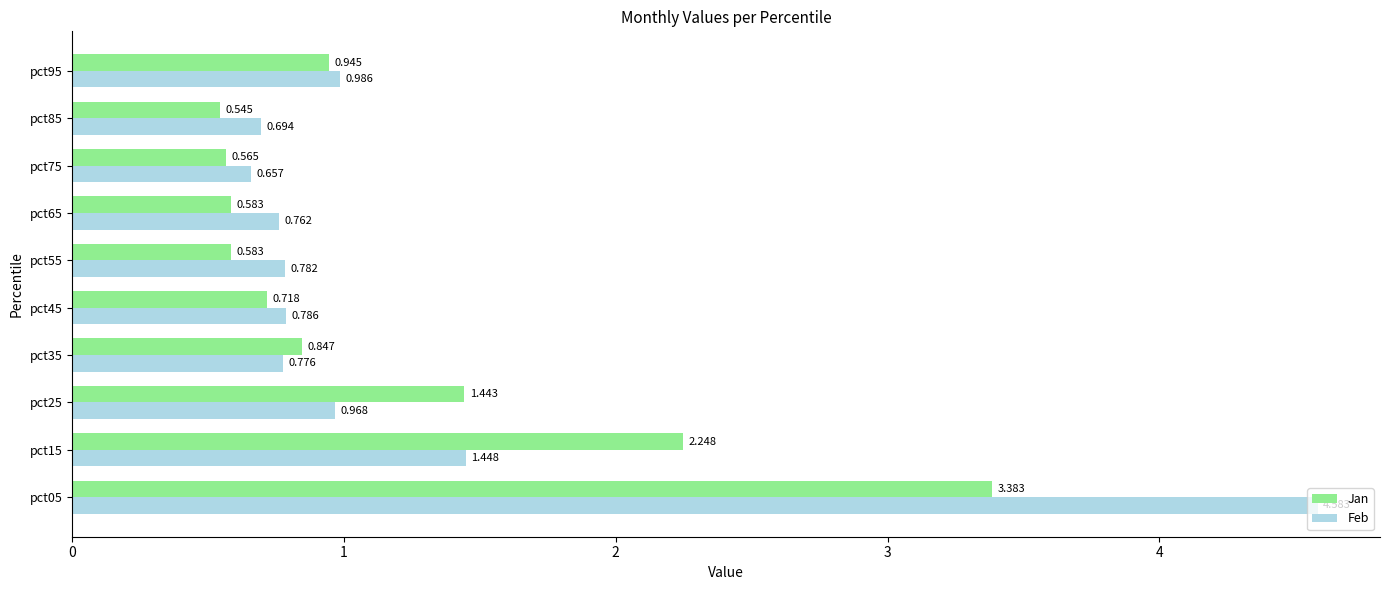

Is the value of Feb at pct15 greater than the value of Jan at pct45?

Yes